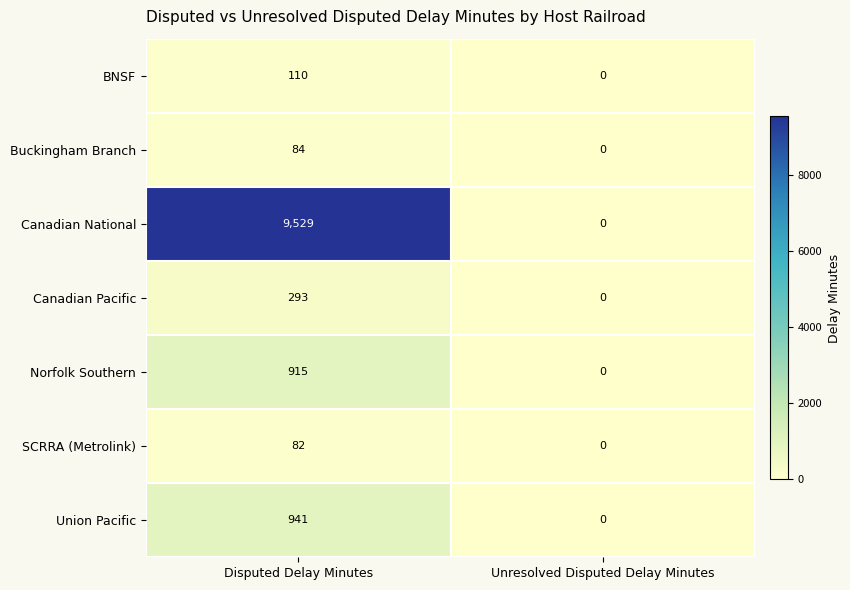

The value of Canadian Pacific at Unresolved Disputed Delay Minutes is -132. True or false?

False